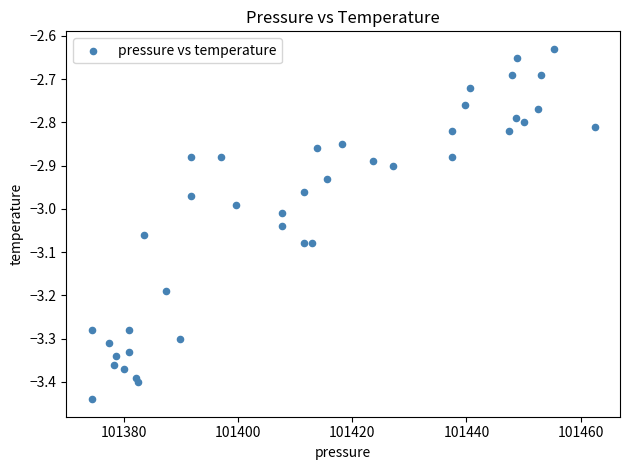

What is the range of X values (max minus min)?

88.1